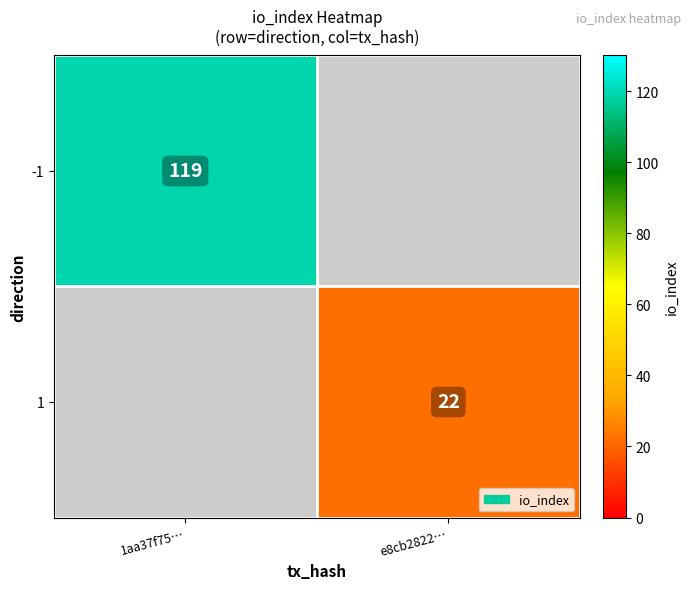

The -1 series shows 51 at 1aa37f75…. True or false?

False